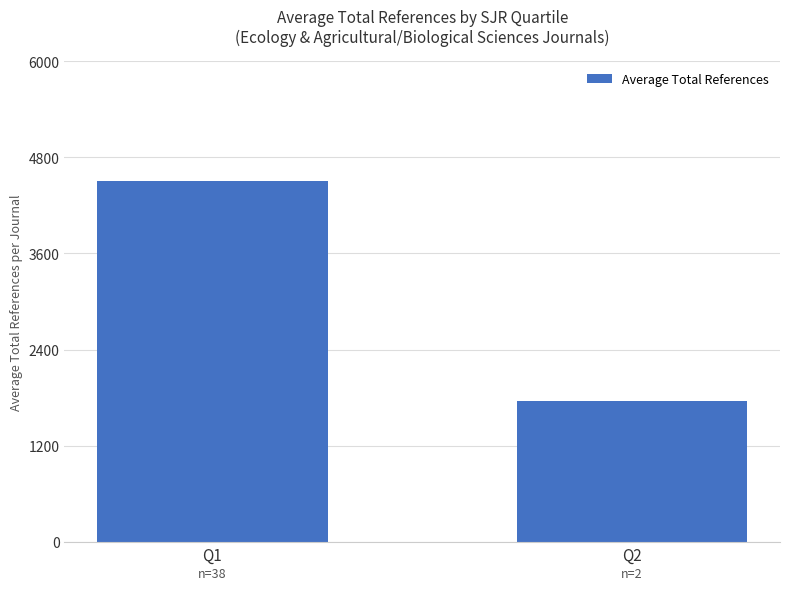

What is the approximate value at Q2?

1756.0